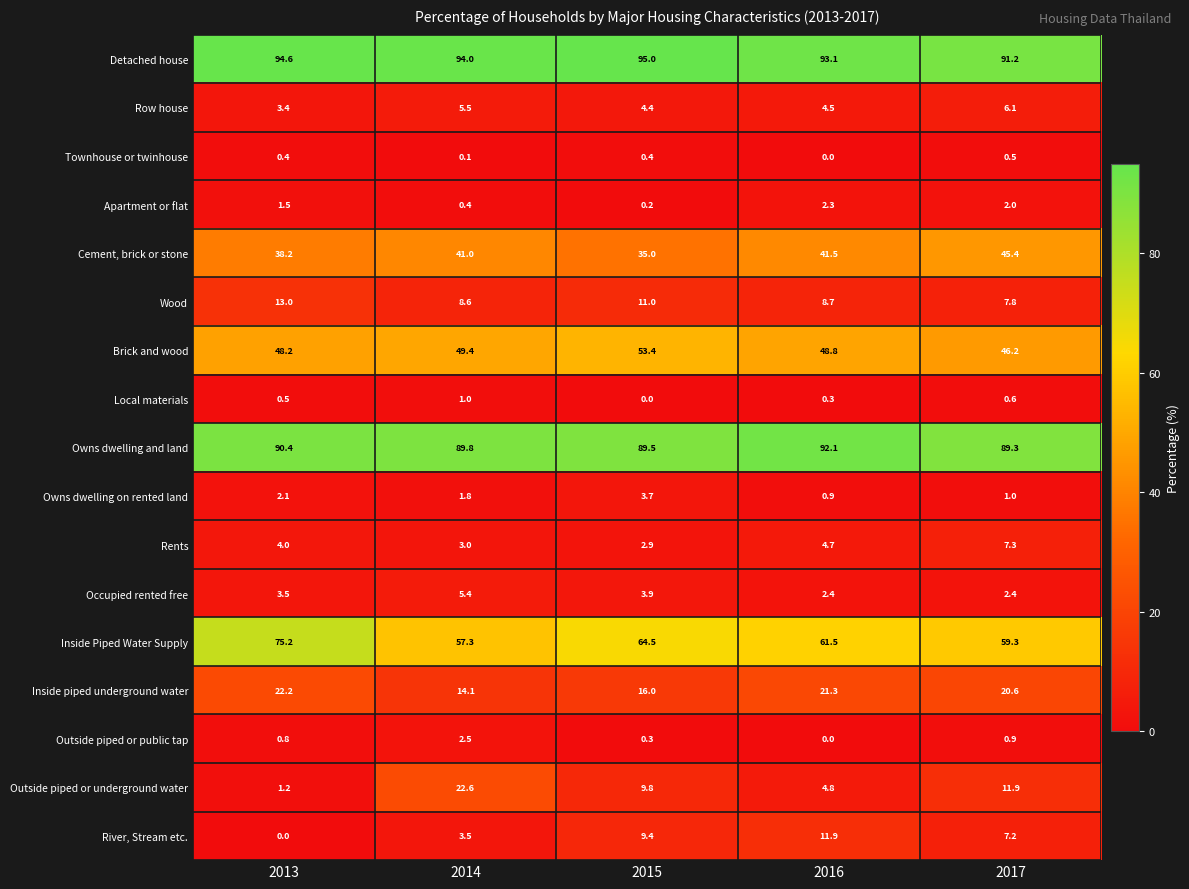

How many series are shown in this chart?

17